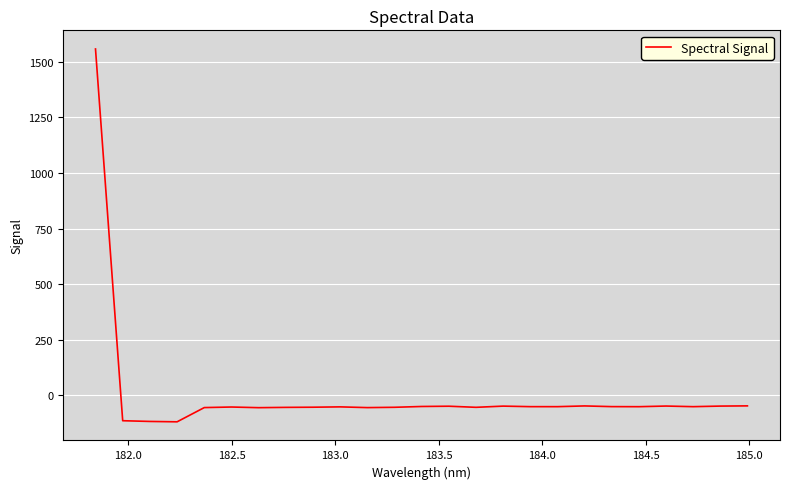

What is the sum of all values?

116.3